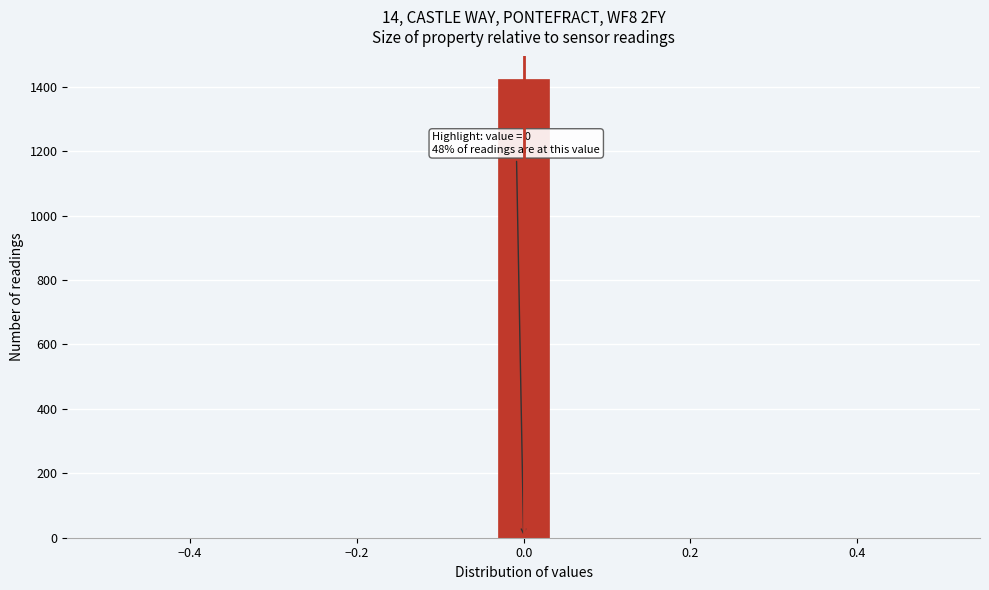

Around what value on the x-axis is the tallest bar? Give the approximate position of its centre, as read against the axis.

0.00